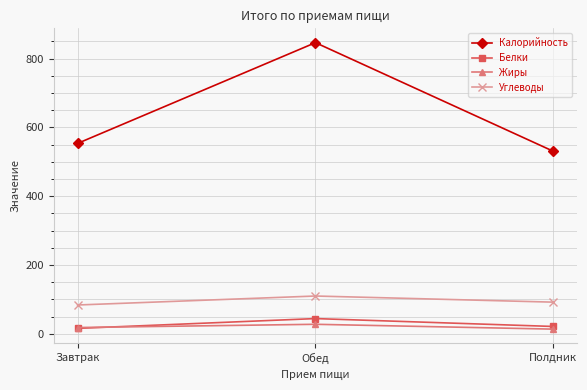

Reading left to right, extract all data points from this chart.

Калорийность: Завтрак=553.5	Обед=846.4	Полдник=530.6
Белки: Завтрак=15.7	Обед=44.2	Полдник=21.3
Жиры: Завтрак=18.2	Обед=27.6	Полдник=13.6
Углеводы: Завтрак=83.7	Обед=109.8	Полдник=92.0